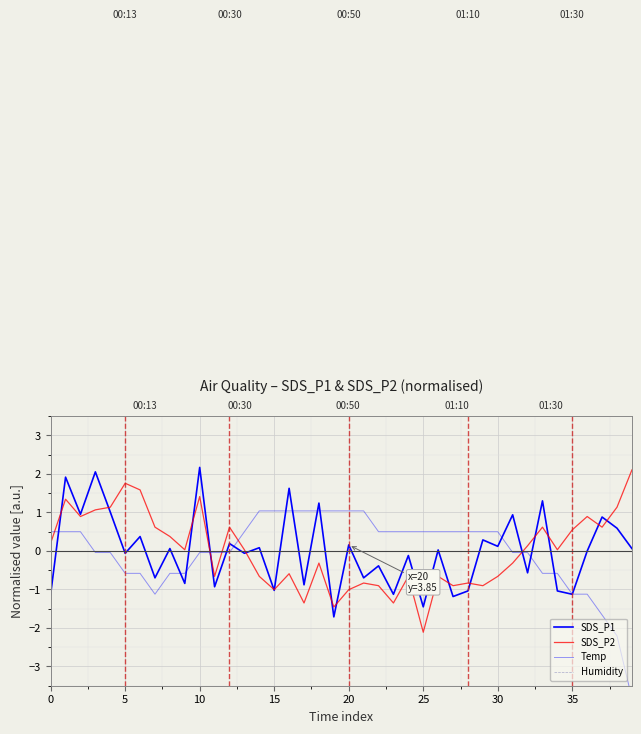

True or false: Humidity has more than 0 interior local peaks.

False